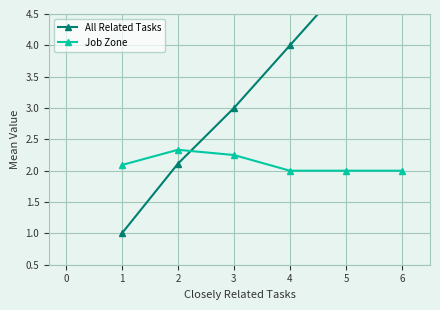

What is the difference between the maximum and second lowest values in the All Related Tasks series?

3.9